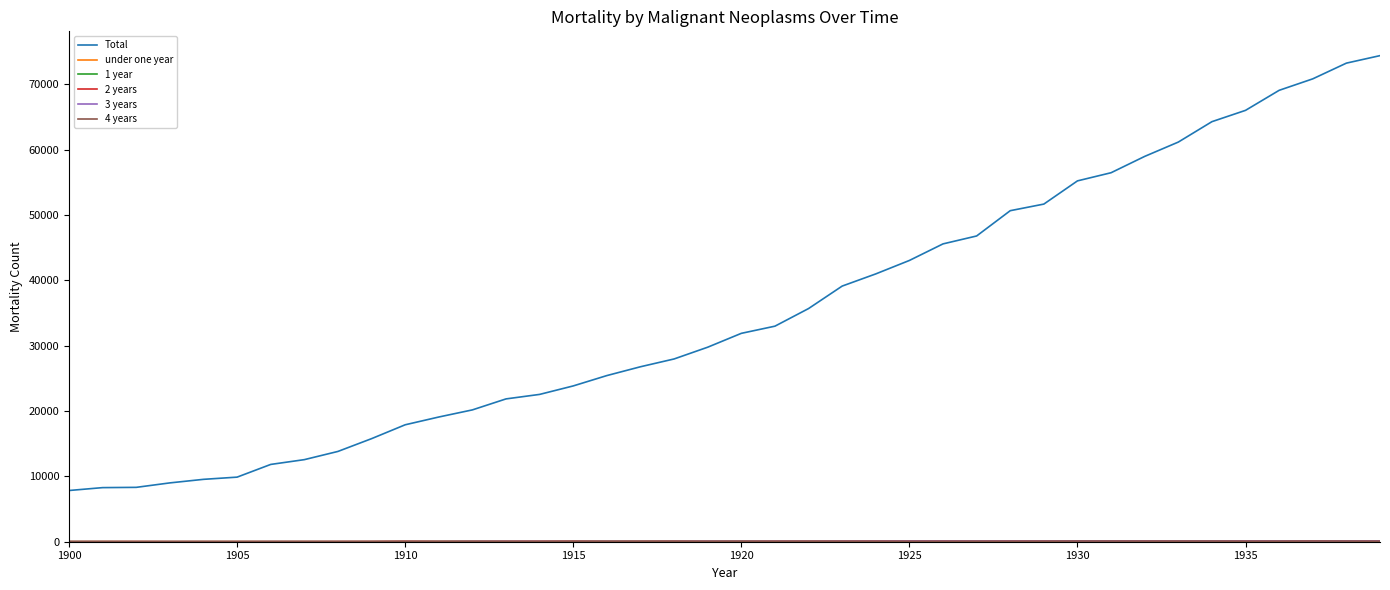

Which series has the widest spread of values?

Total